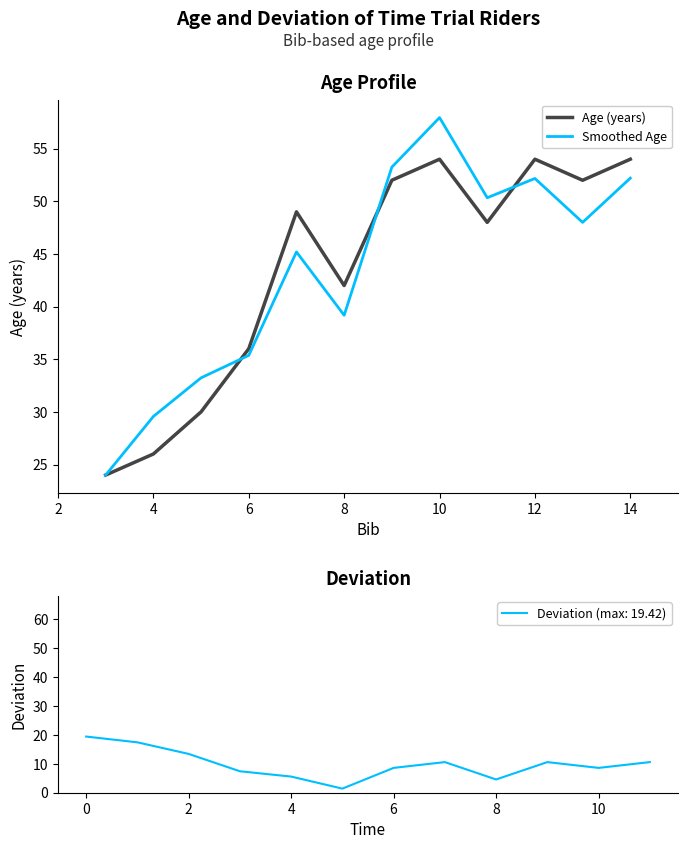

What is the minimum value for Age (years)?

24.0